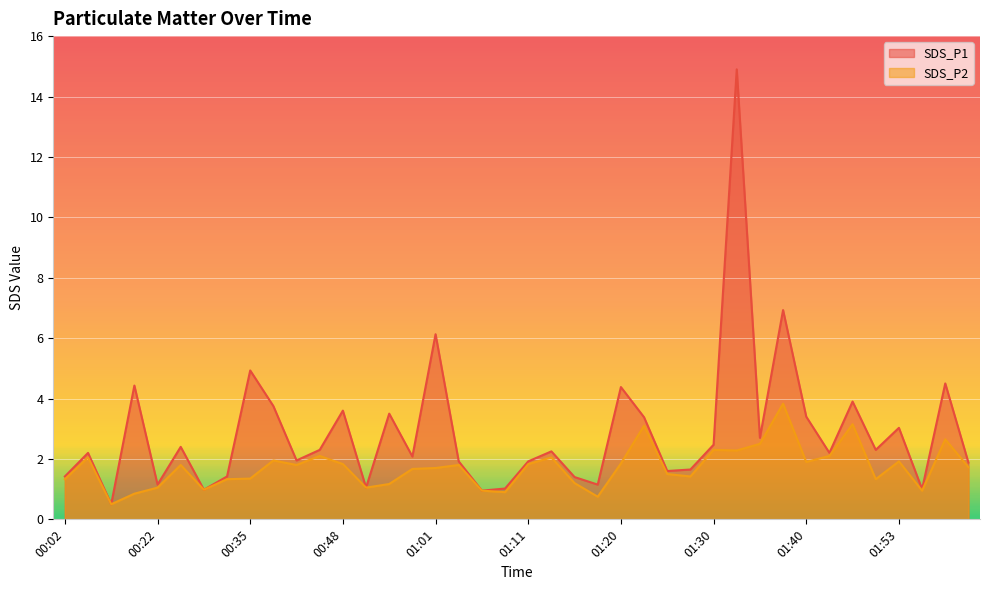

What is the difference between the highest and lowest values at 01:42?

0.1